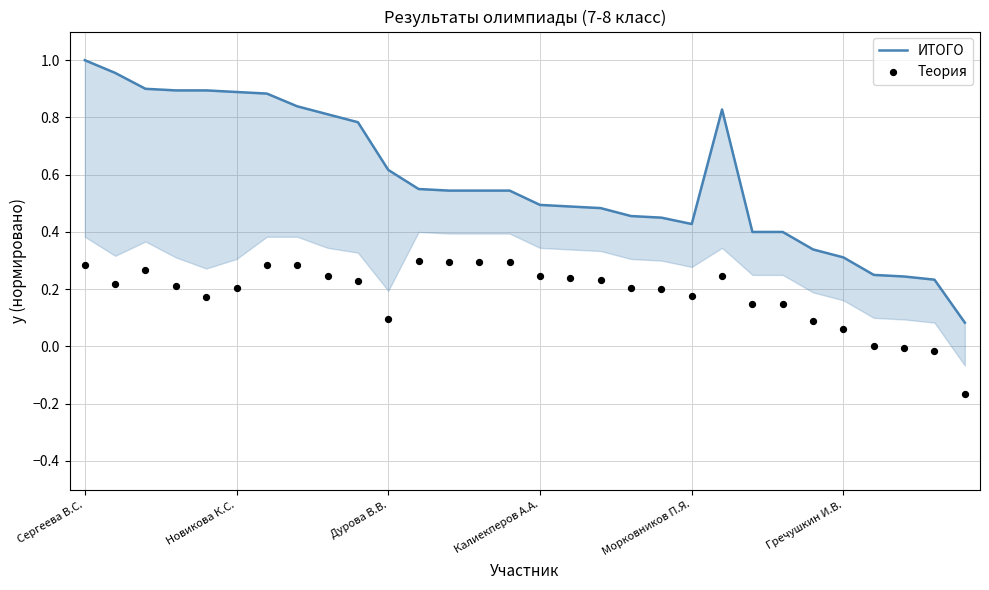

Which series has the widest spread of Y values?

ИТОГО